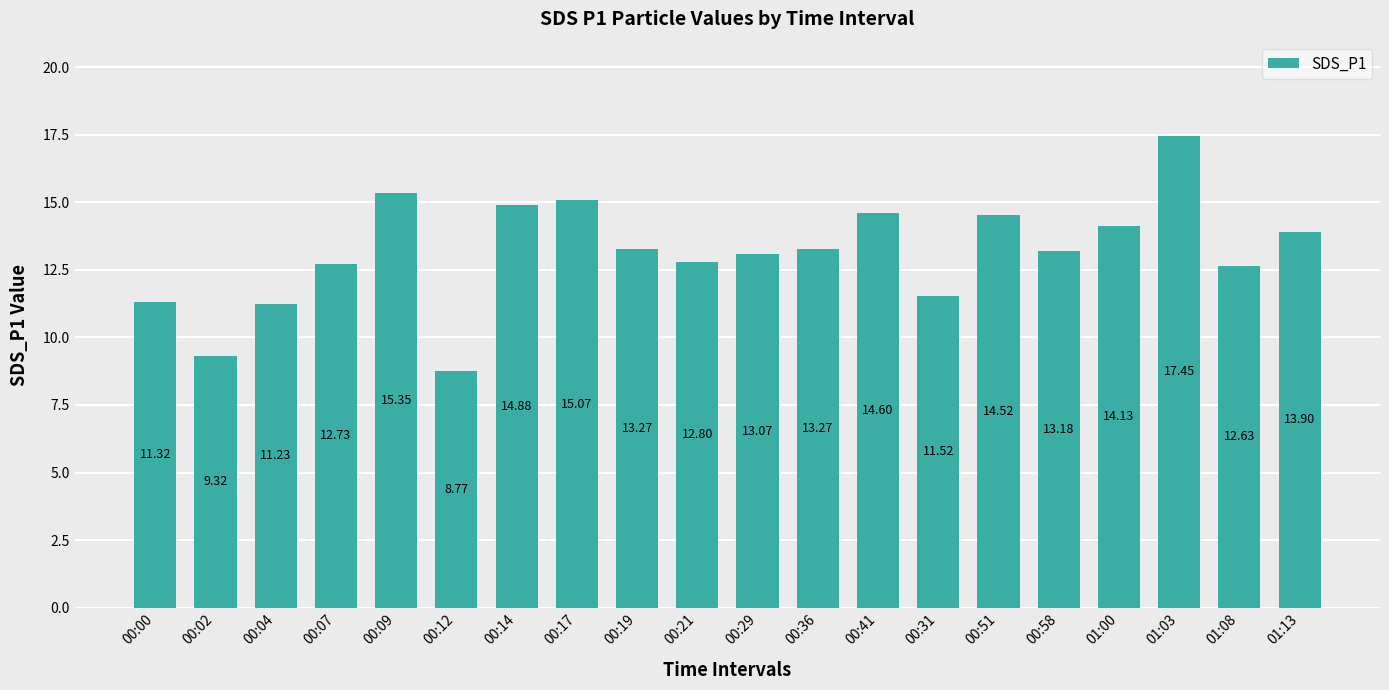

How many bars are there in total?

20